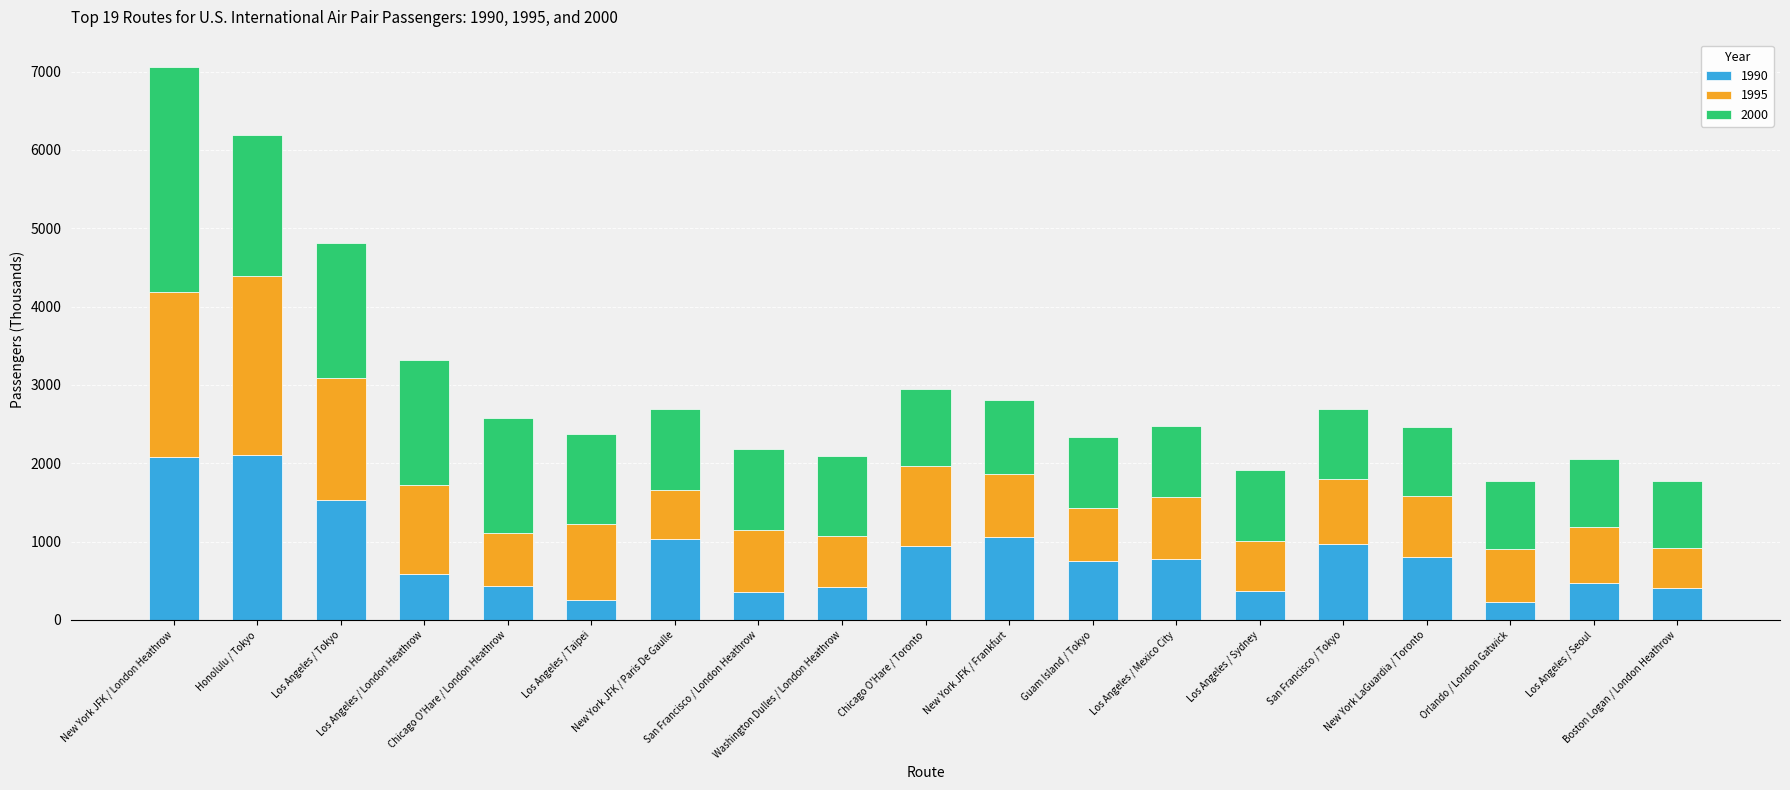

What is the difference between the maximum and minimum values in the 1990 series?

1875